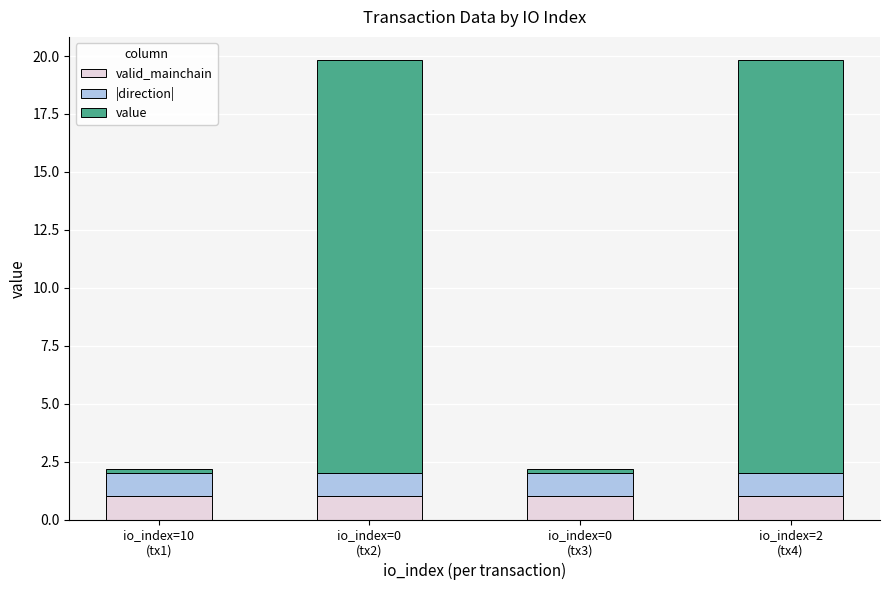

Which series changed the most between io_index=0
(tx3) and io_index=2
(tx4)?

value